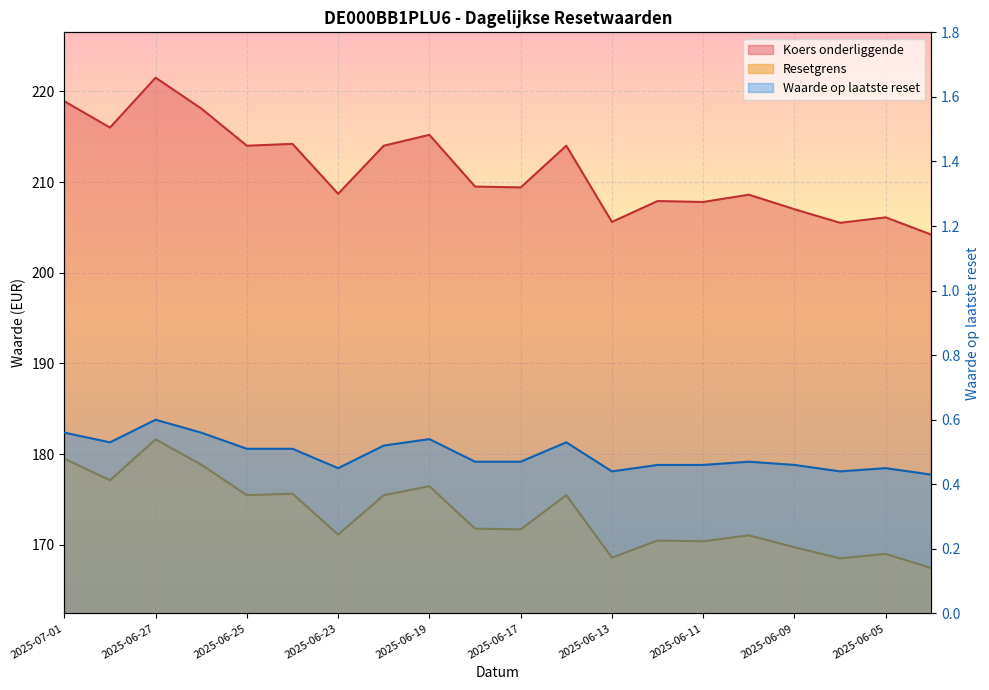

What is the maximum value for Koers onderliggende?

181.6